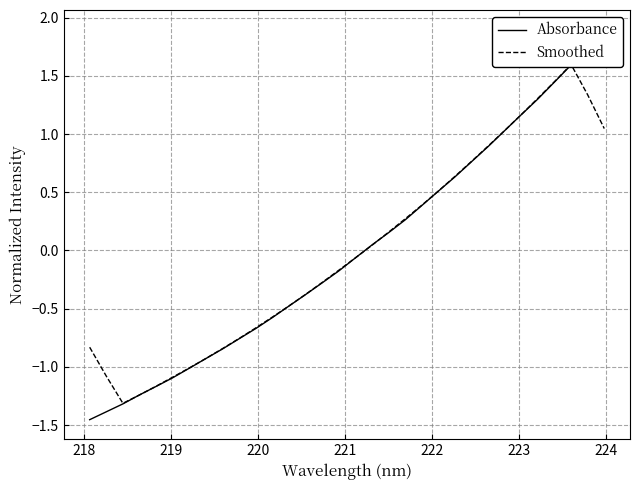

What is the value of the Absorbance point at the 32nd from the left?

1.9